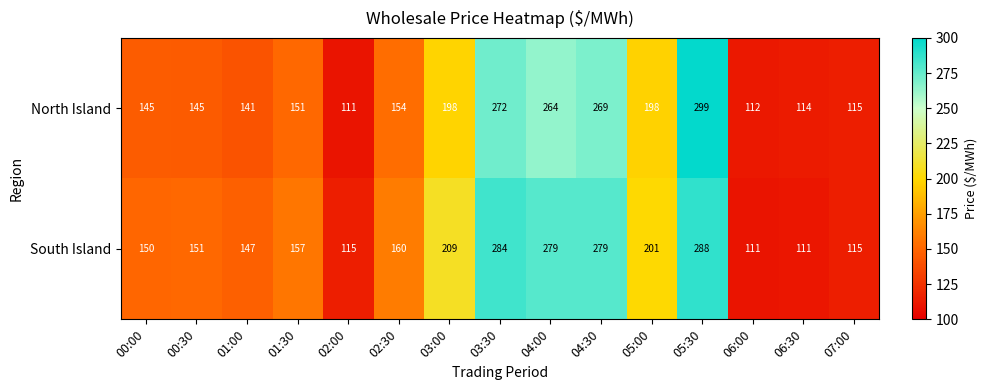

Rank the series by their maximum value, from lowest to highest.

South Island, North Island